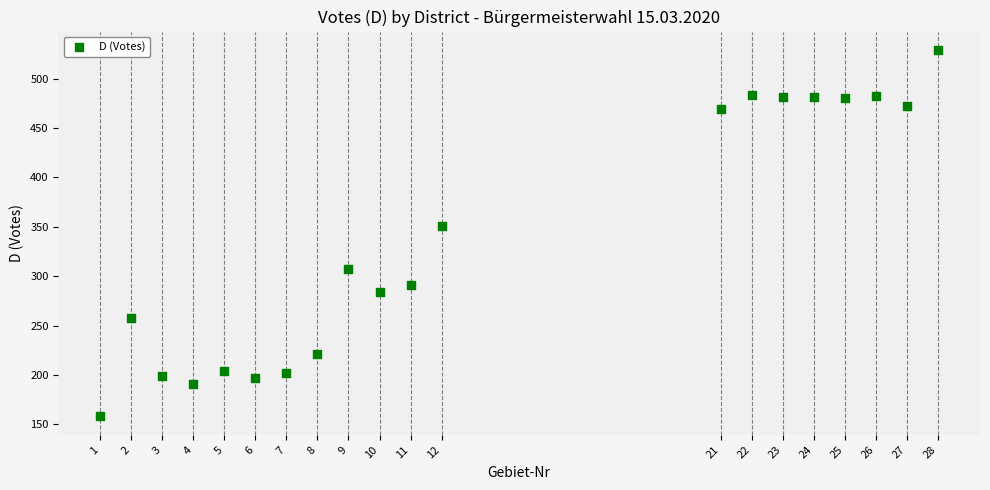

What is the range of Y values (max minus min)?

371